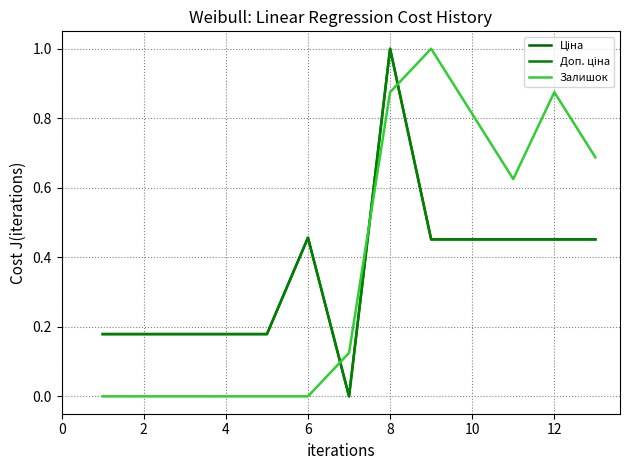

What is the label of the 2nd point from the left?

2